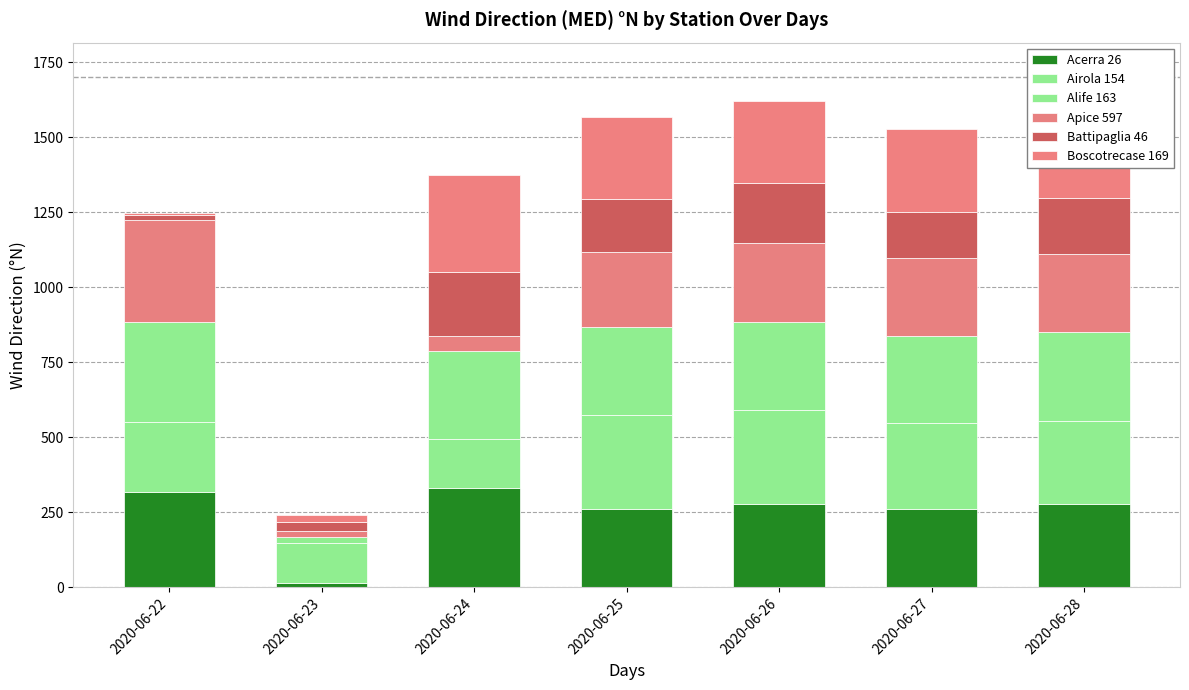

What is the sum of the Apice 597 values at 2020-06-26 and 2020-06-25?

514